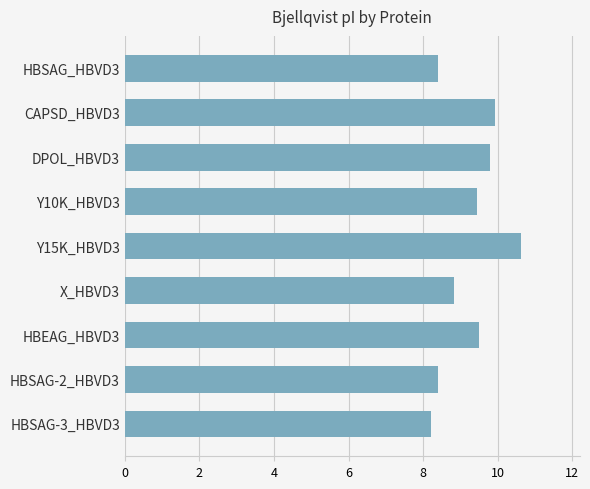

Is it true that the value at Y15K_HBVD3 is 10.6?

True